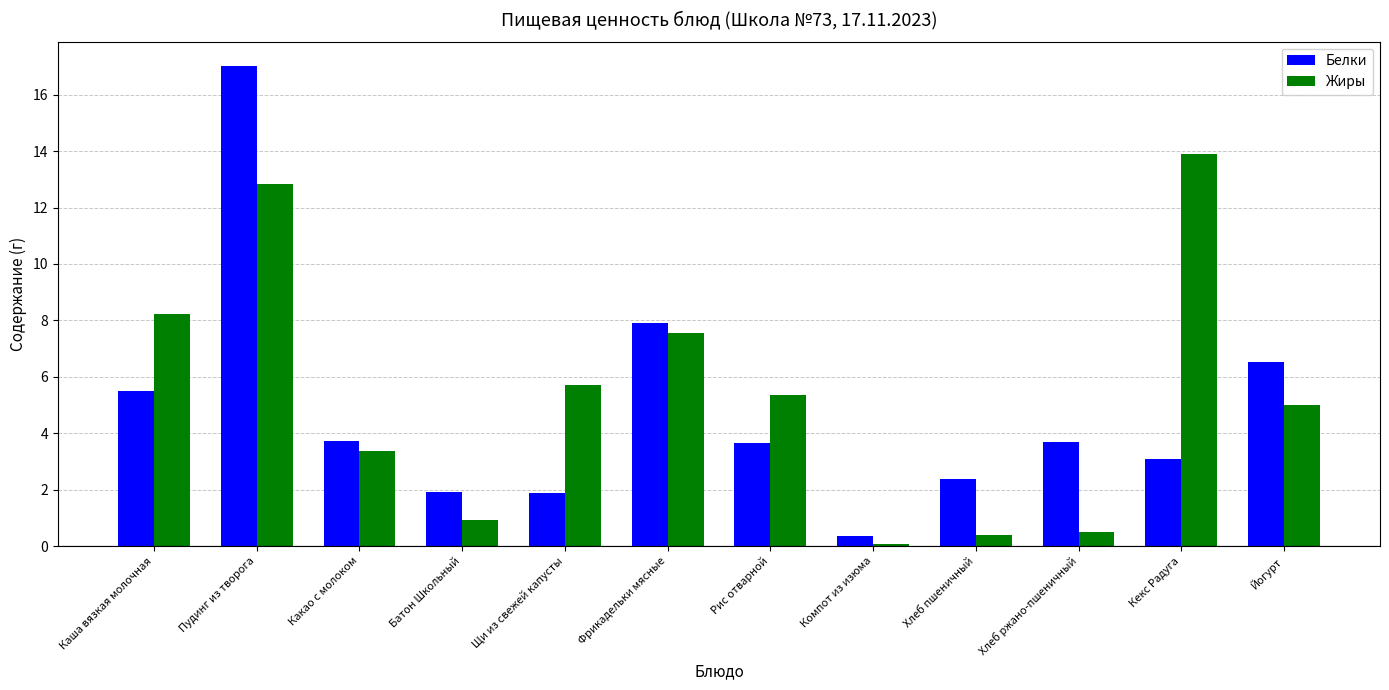

How many data points in Белки are less than 3?

4